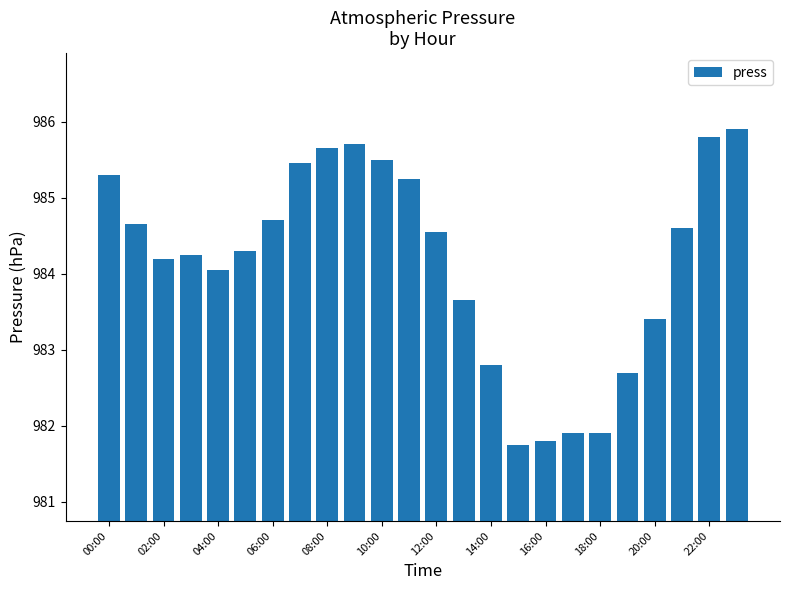

What is the greatest value displayed?

985.9